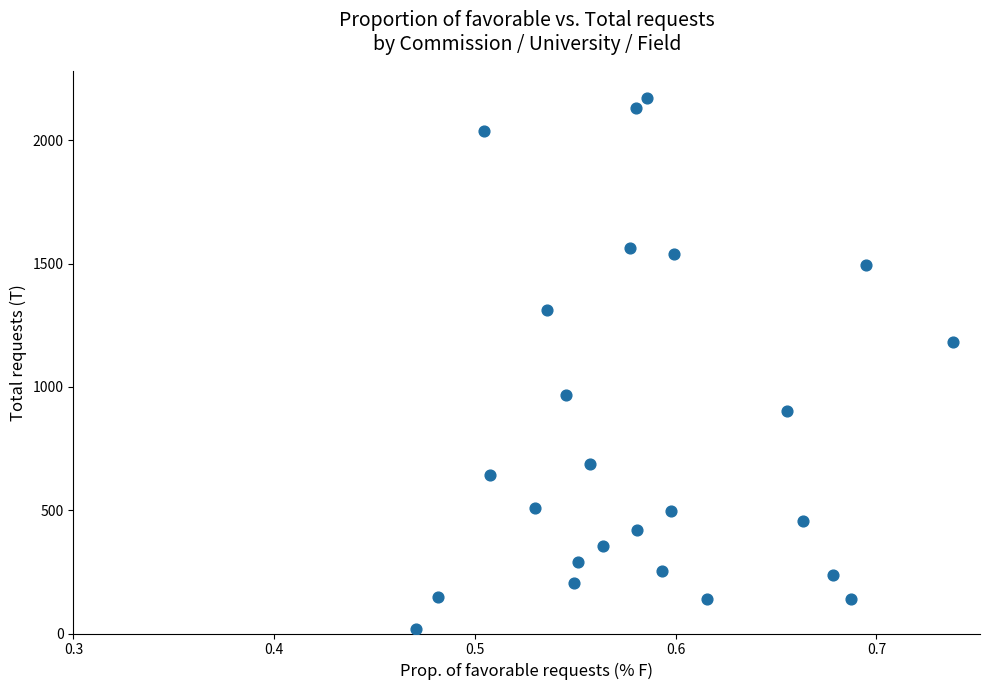

What is the range of Y values (max minus min)?

2155